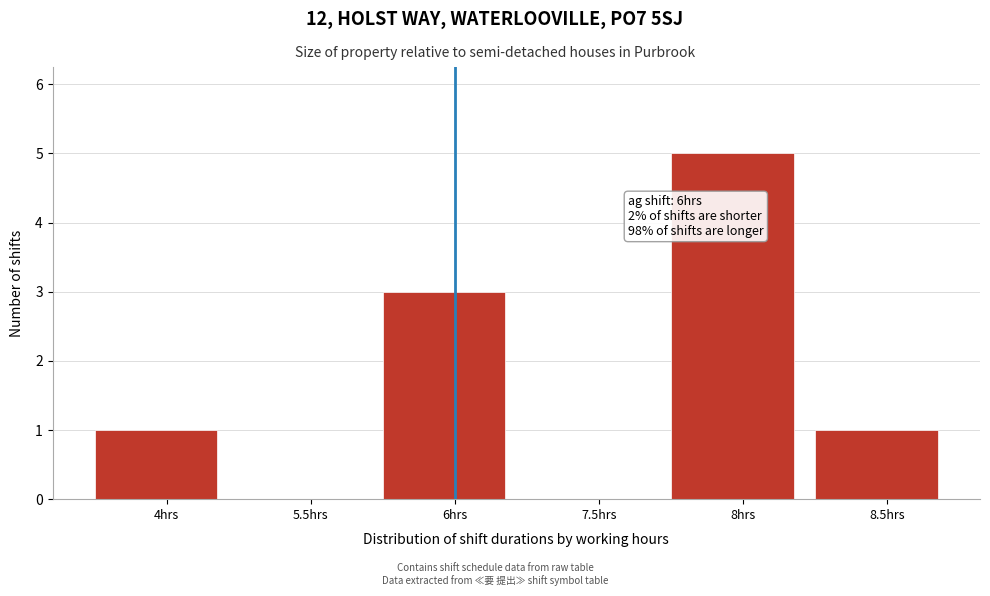

Reading left to right, extract all data points from this chart.

4hrs=1	5.5hrs=0	6hrs=3	7.5hrs=0	8hrs=5	8.5hrs=1